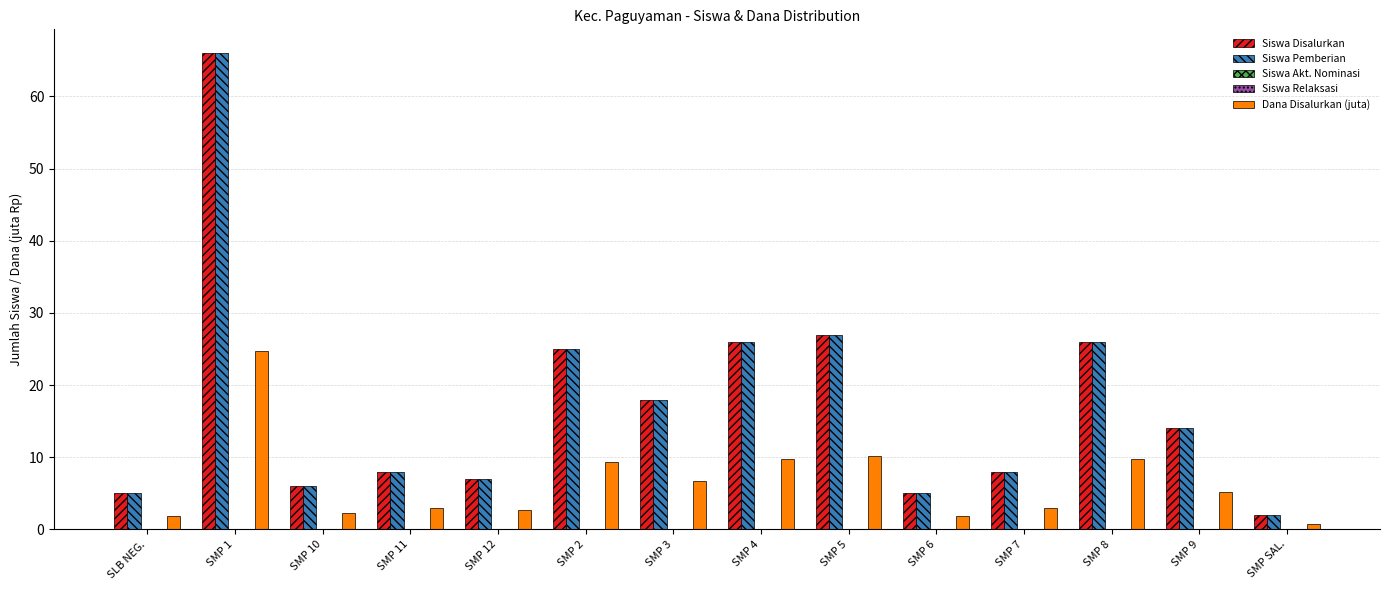

What is the label of the 5th bar from the right?

SMP 6